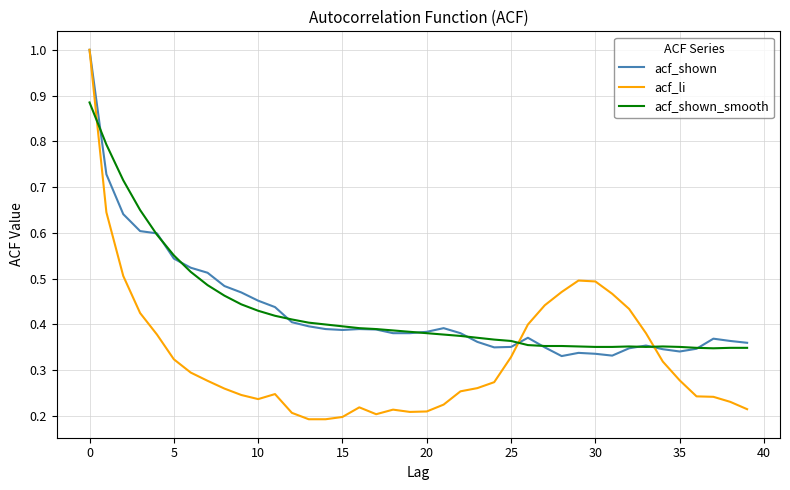

What is the greatest value displayed?

1.0